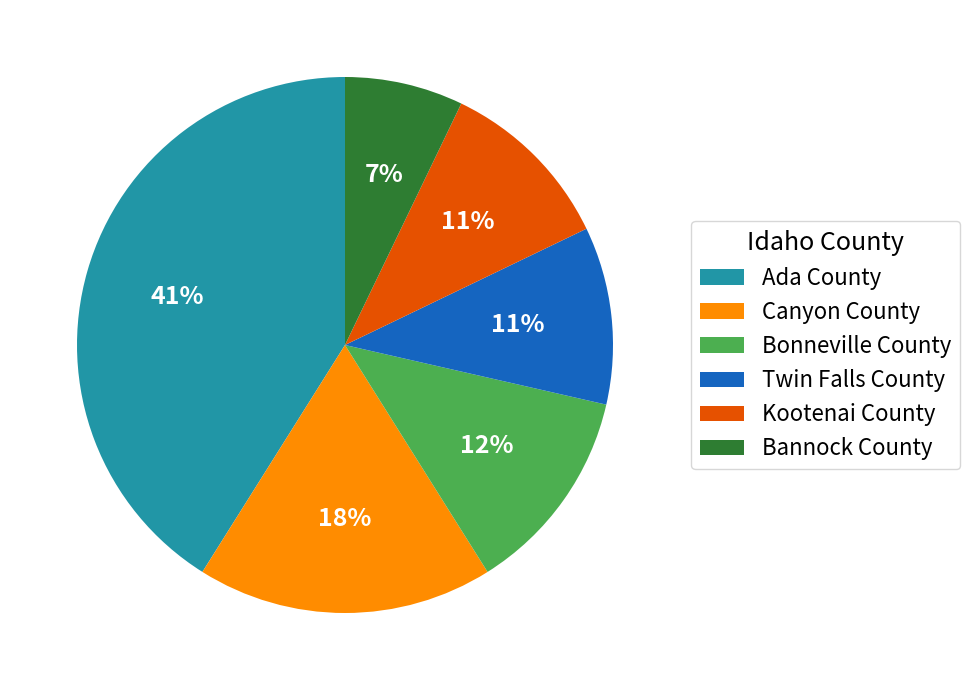

Count the number of slices in the pie.

6